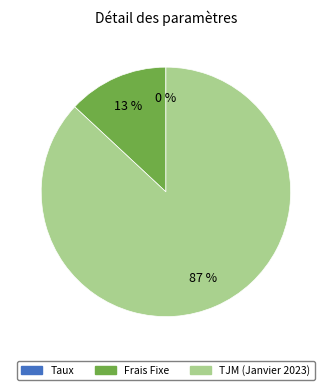

Which category has the biggest portion of the pie?

TJM (Janvier 2023)